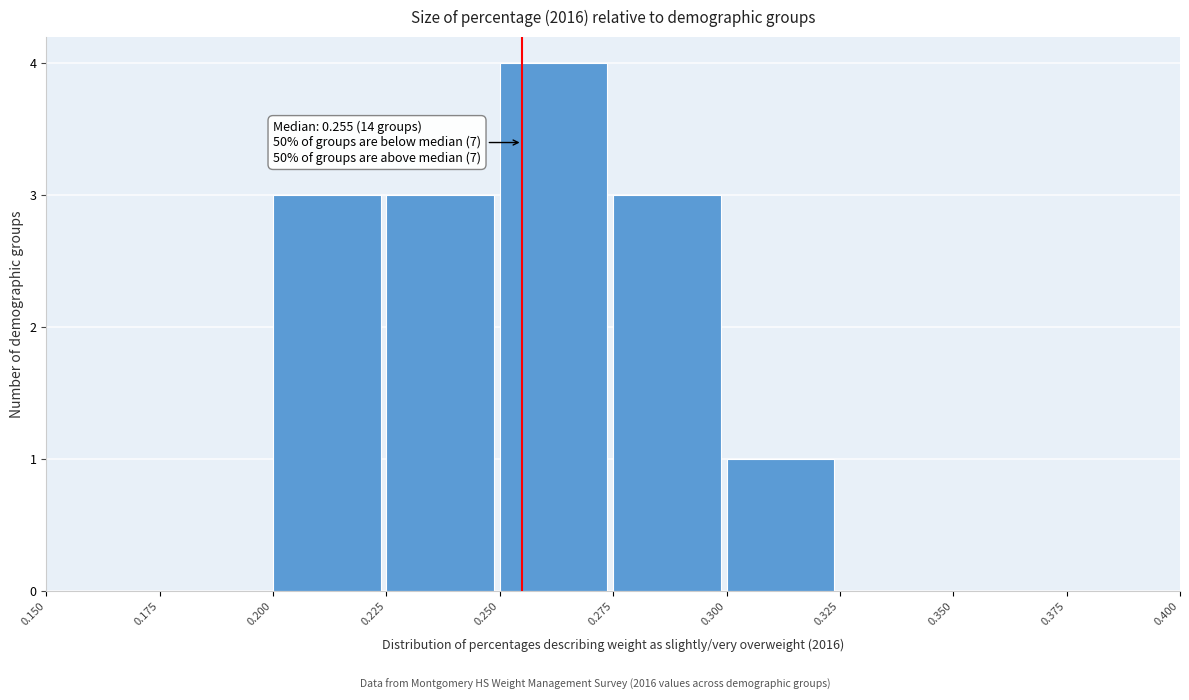

Which range on the x-axis has the tallest bar?

0.250 to 0.275